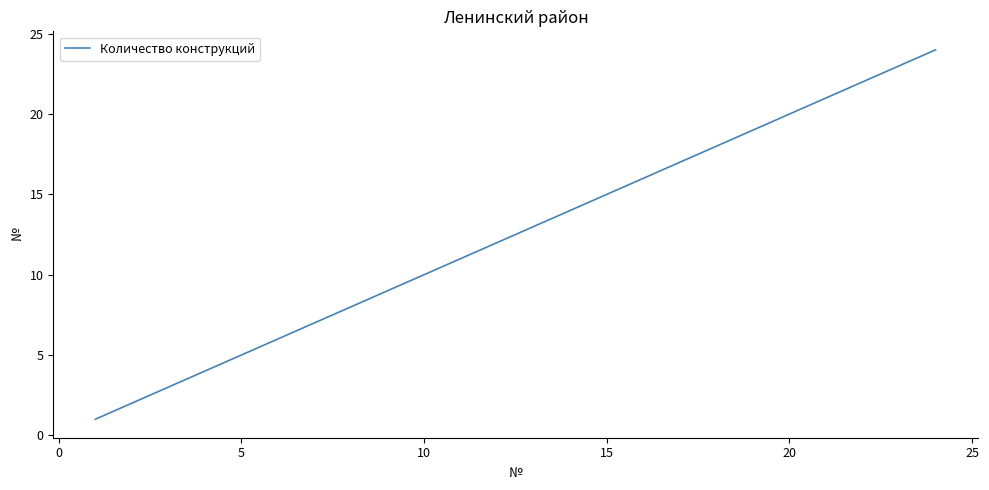

What is the maximum value shown in the chart?

24